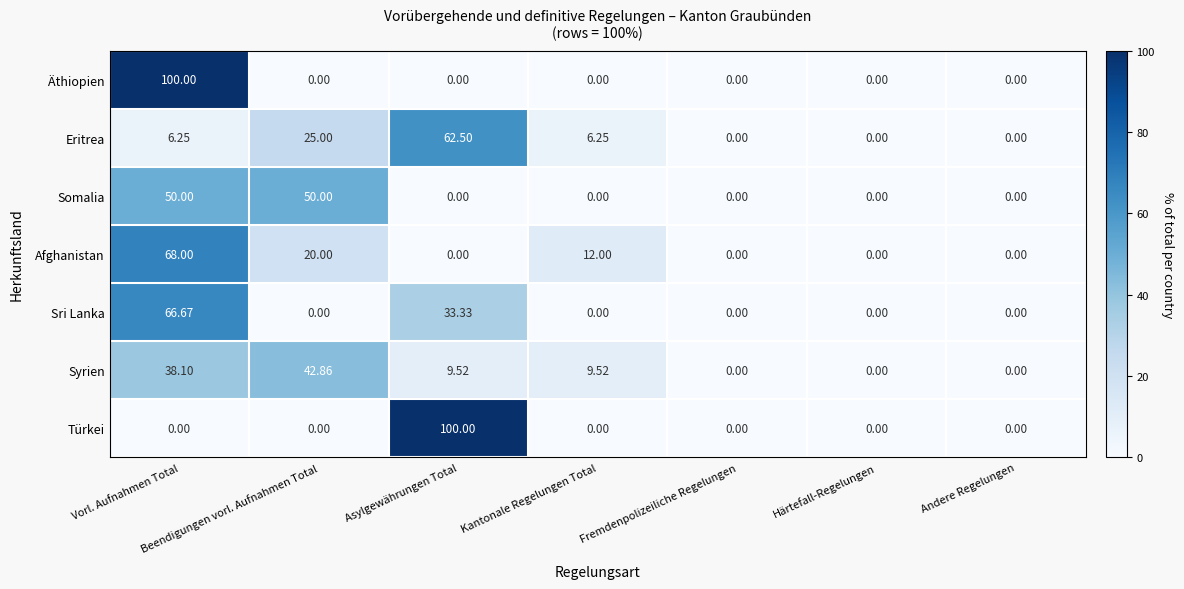

Where is Afghanistan nearest to the value 34?

Beendigungen vorl. Aufnahmen Total